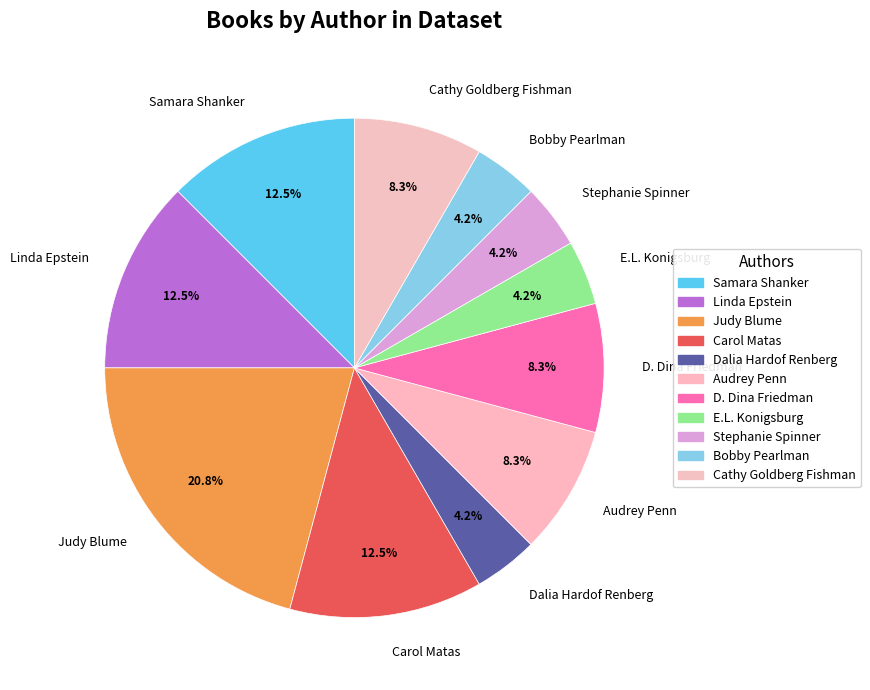

True or false: E.L. Konigsburg accounts for 4% of the total.

True